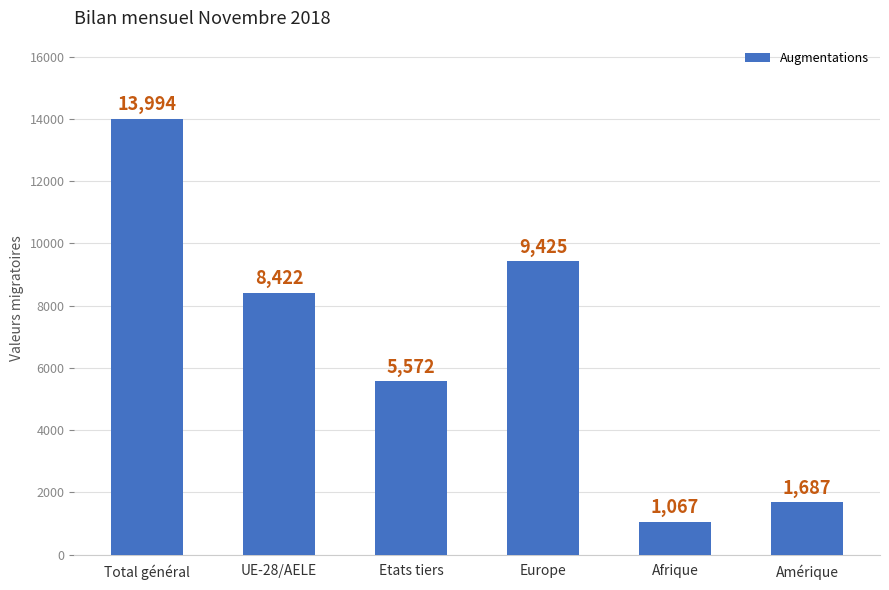

Count the number of data series in this chart.

1